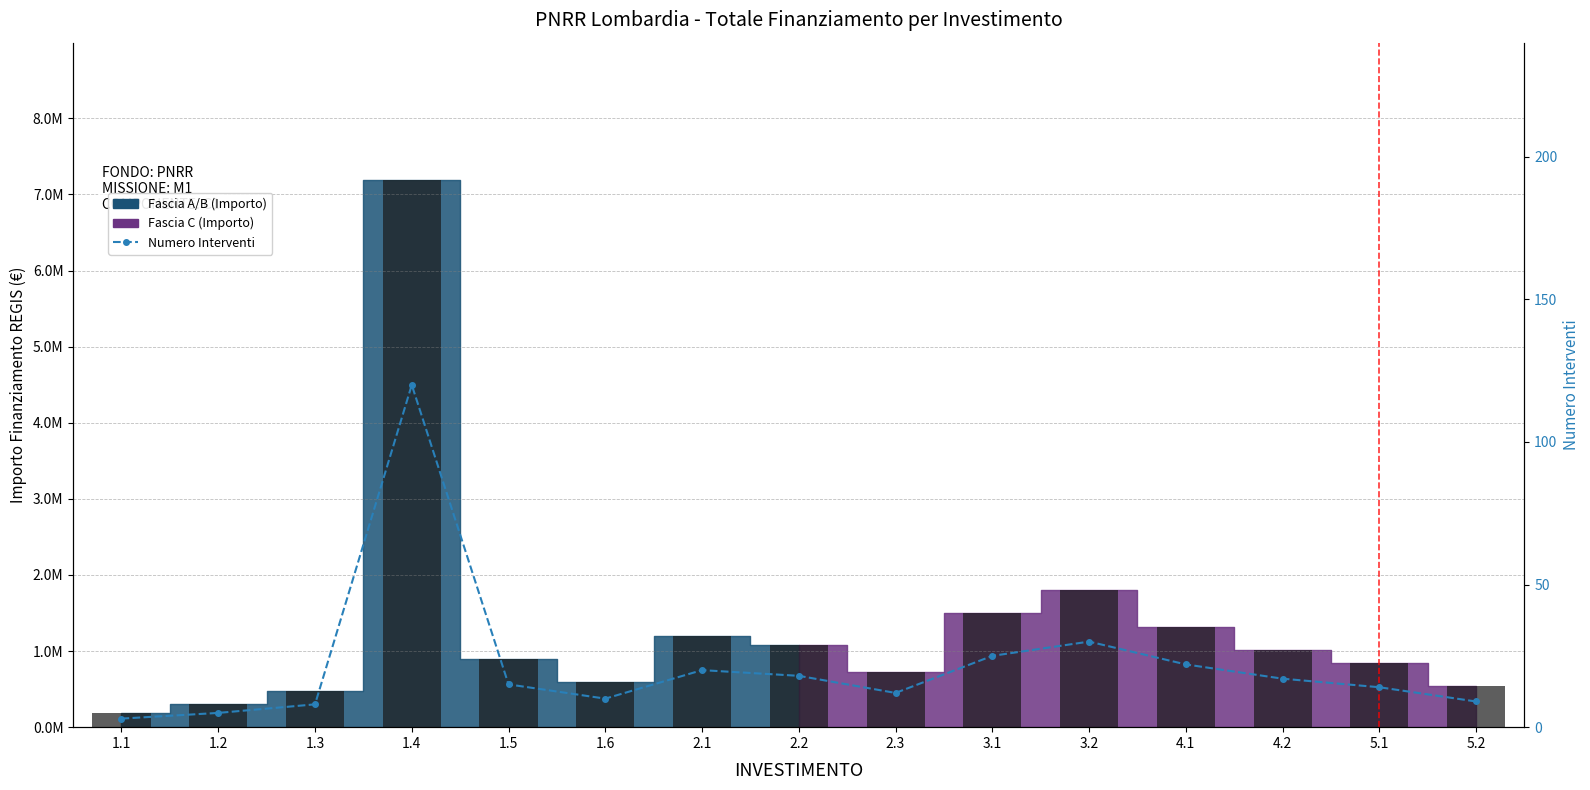

Rank the categories by value from highest to lowest.

1.4, 3.2, 3.1, 4.1, 2.1, 2.2, 4.2, 1.5, 5.1, 2.3, 1.6, 5.2, 1.3, 1.2, 1.1